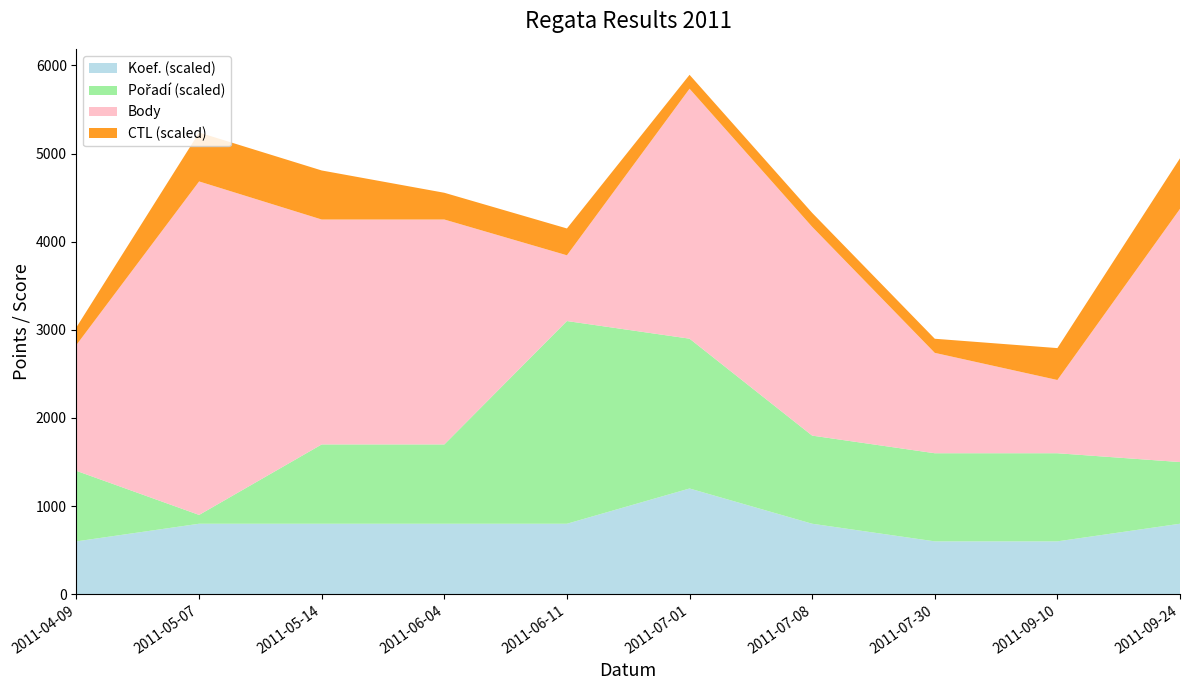

Reading left to right, list all the values displayed in this chart.

Body: 2011-04-09=1430	2011-05-07=3784	2011-05-14=2552	2011-06-04=2552	2011-06-11=746	2011-07-01=2836	2011-07-08=2369	2011-07-30=1139	2011-09-10=831	2011-09-24=2873
CTL (scaled): 2011-04-09=111401	2011-05-07=112110	2011-05-14=112113	2011-06-04=111607	2011-06-11=111609	2011-07-01=111316	2011-07-08=111317	2011-07-30=111320	2011-09-10=111724	2011-09-24=112148
Pořadí (scaled): 2011-04-09=8	2011-05-07=1	2011-05-14=9	2011-06-04=9	2011-06-11=23	2011-07-01=17	2011-07-08=10	2011-07-30=10	2011-09-10=10	2011-09-24=7
Koef. (scaled): 2011-04-09=3	2011-05-07=4	2011-05-14=4	2011-06-04=4	2011-06-11=4	2011-07-01=6	2011-07-08=4	2011-07-30=3	2011-09-10=3	2011-09-24=4